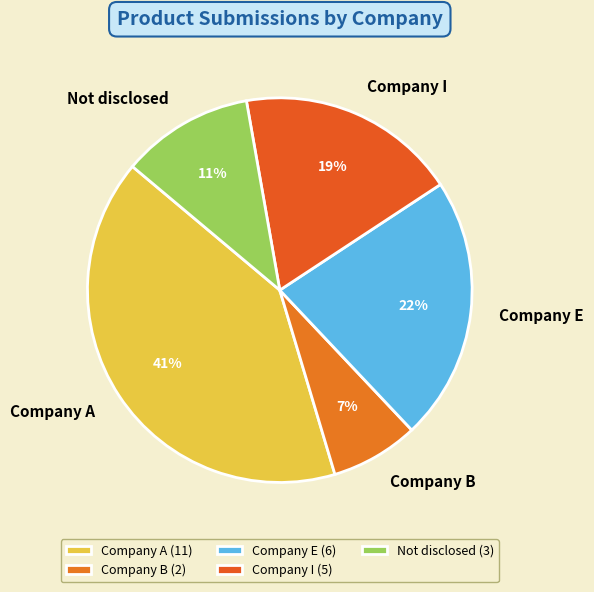

Do Company I and Company B together represent more than half of the pie?

No